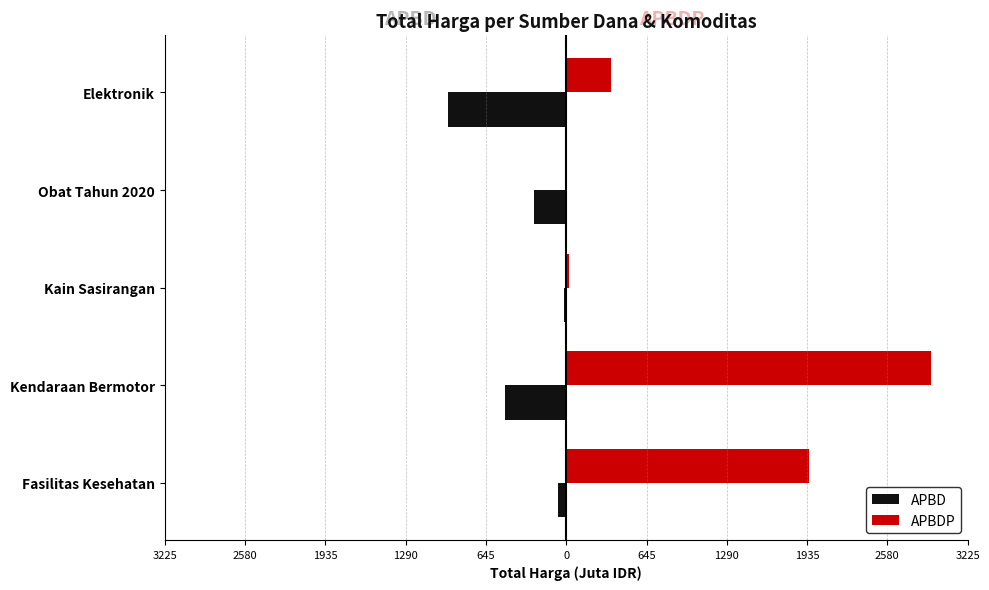

List the series in order of their overall mean, highest first.

APBDP, APBD